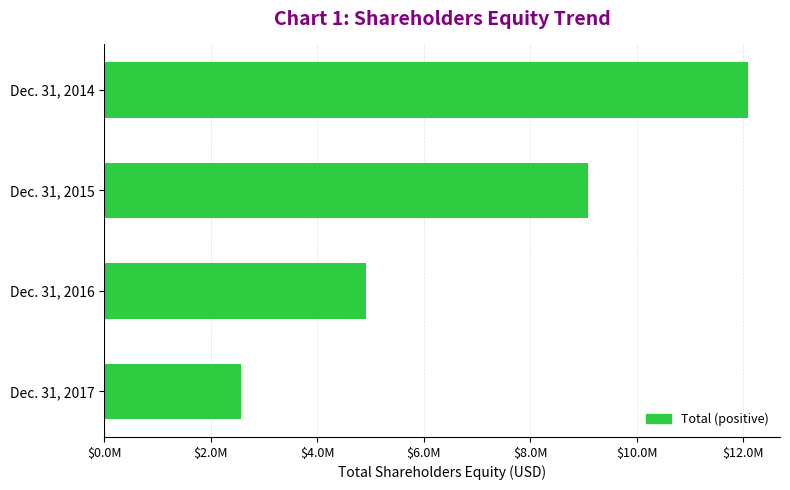

What is the difference between the maximum and minimum values?

9514804